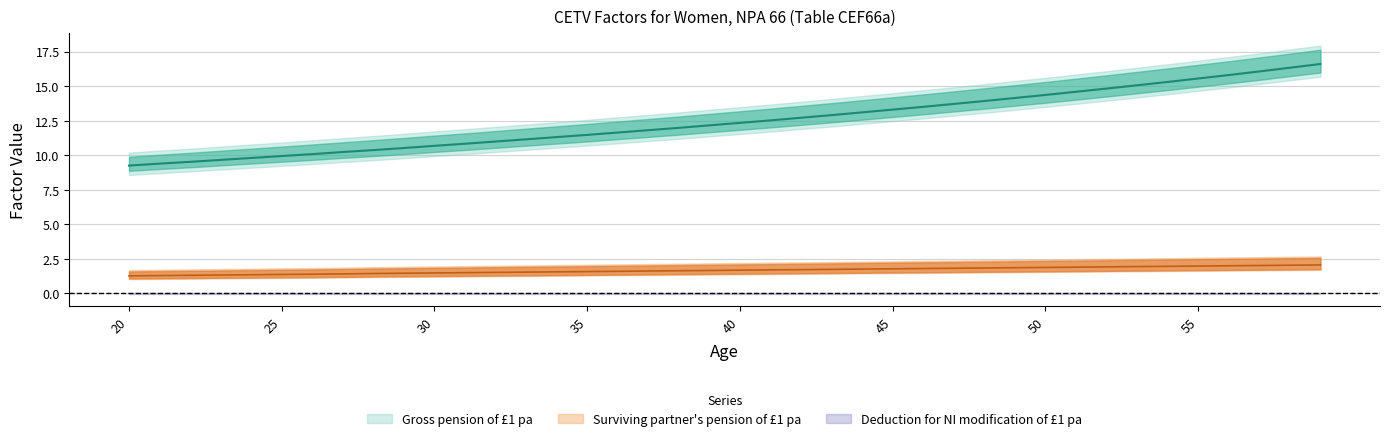

True or false: Surviving partner's pension of £1 pa and Gross pension of £1 pa cross at least once.

False